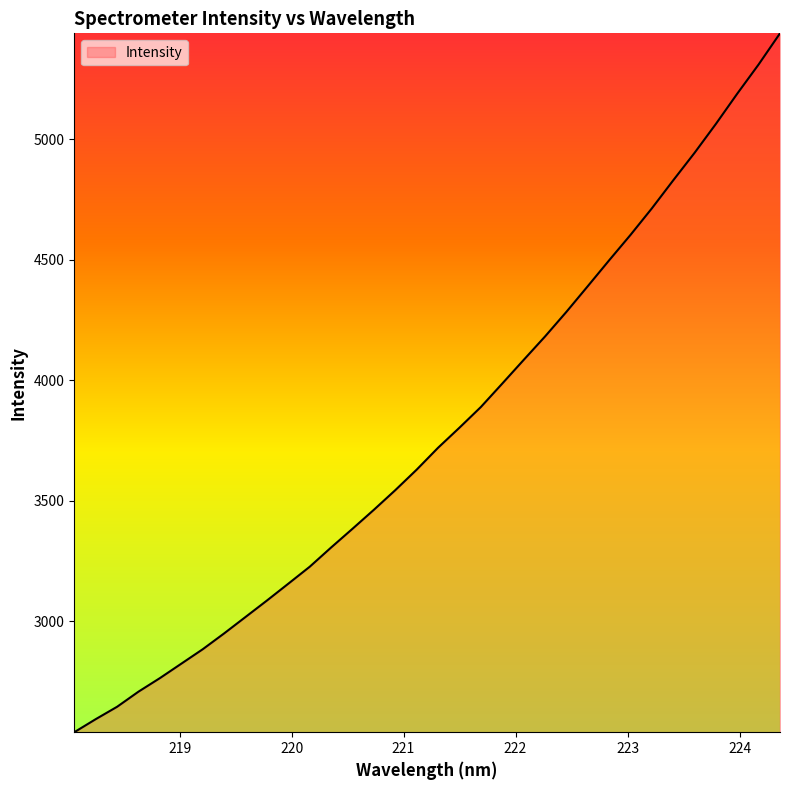

What is the difference between the maximum and minimum values?

2899.0